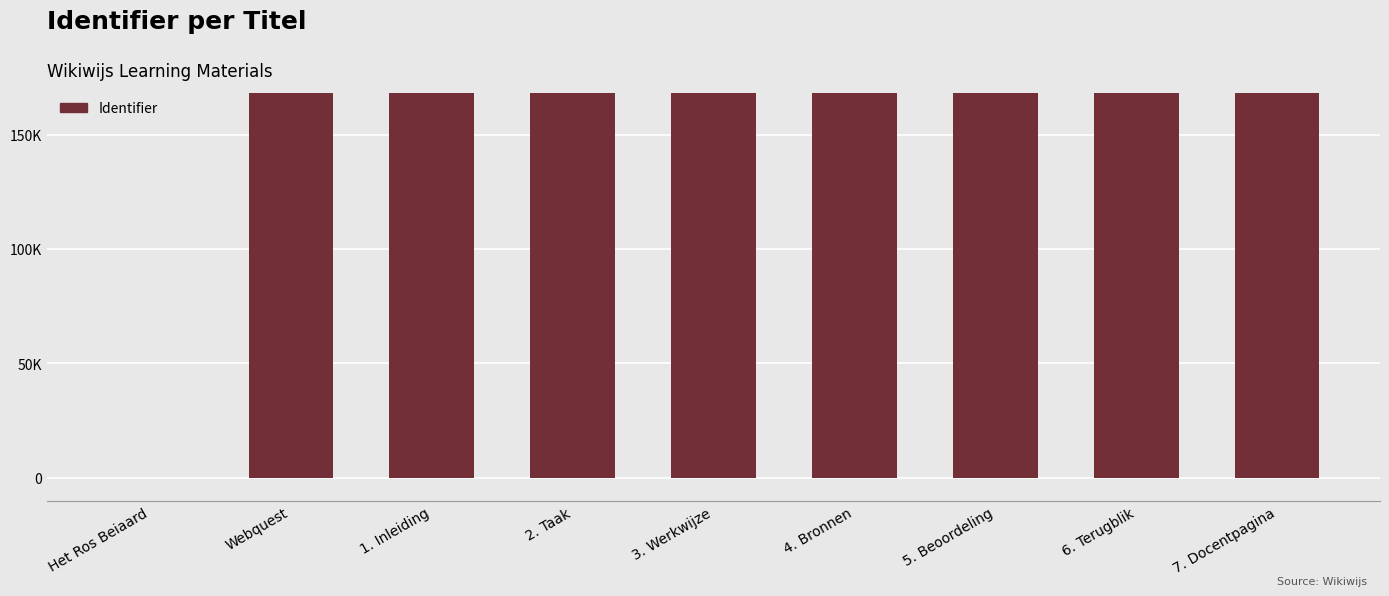

The value at 6. Terugblik is 57751. True or false?

False